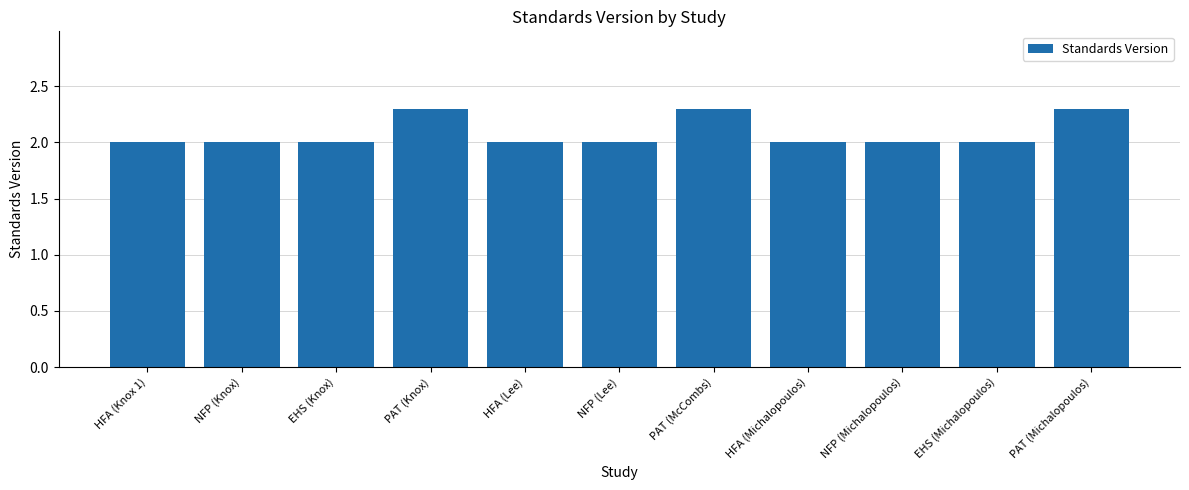

Reading left to right, what are all the values shown in this chart?

HFA (Knox 1)=2.0	NFP (Knox)=2.0	EHS (Knox)=2.0	PAT (Knox)=2.3	HFA (Lee)=2.0	NFP (Lee)=2.0	PAT (McCombs)=2.3	HFA (Michalopoulos)=2.0	NFP (Michalopoulos)=2.0	EHS (Michalopoulos)=2.0	PAT (Michalopoulos)=2.3